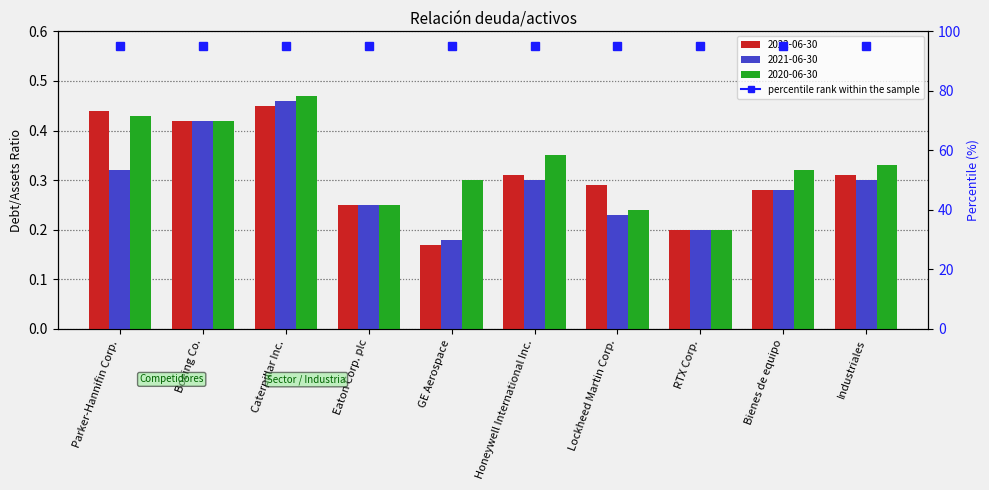

How many 2021-06-30 values are between 0 and 1?

10